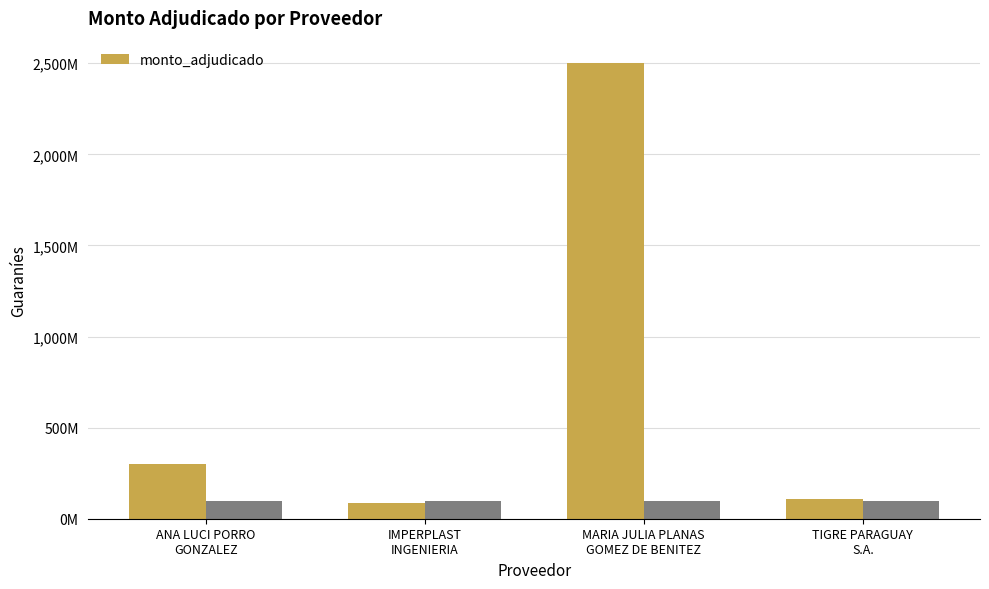

Is it true that the value at MARIA JULIA PLANAS
GOMEZ DE BENITEZ is 2499243700?

True